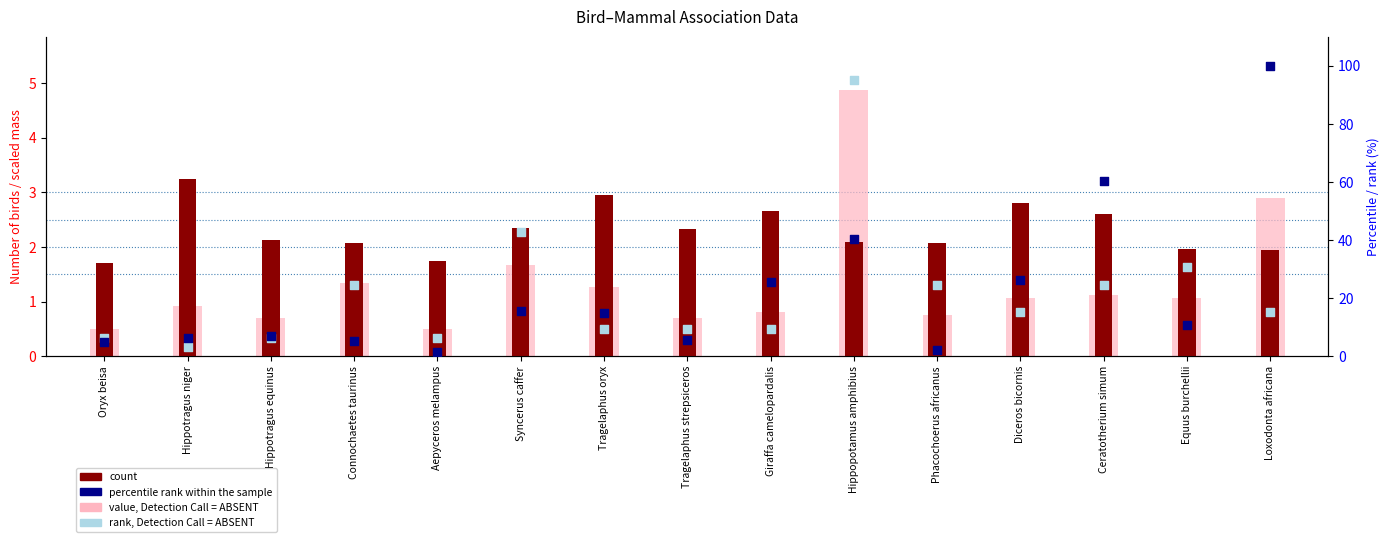

Which series has the largest total across all categories?

percentile rank within the sample